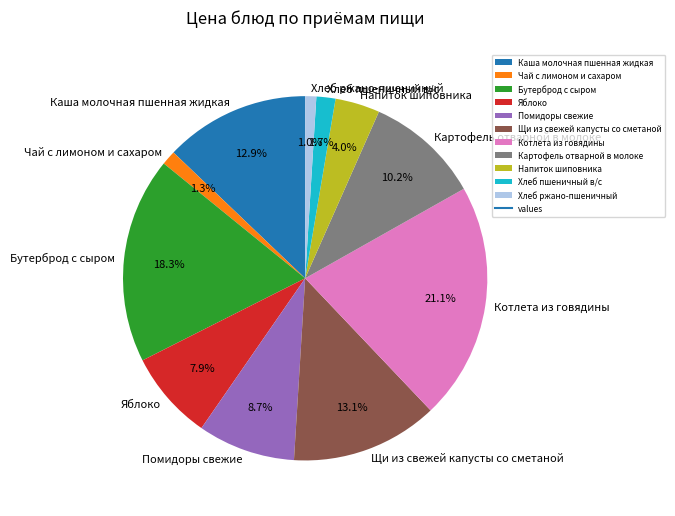

Approximately how many times larger is the value at Яблоко compared to Щи из свежей капусты со сметаной?

0.6